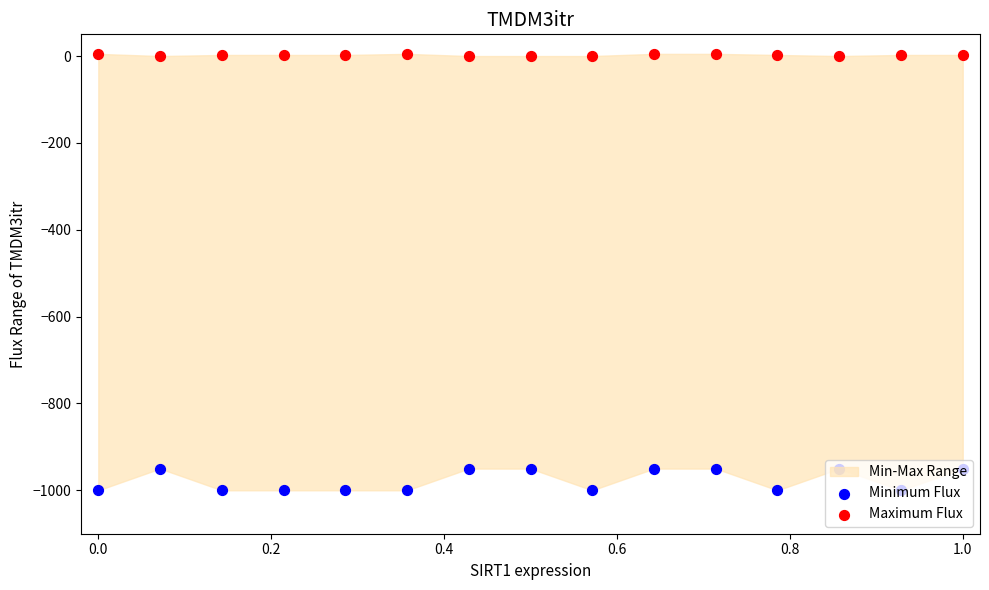

At how many categories does at least one series exceed -215?

15